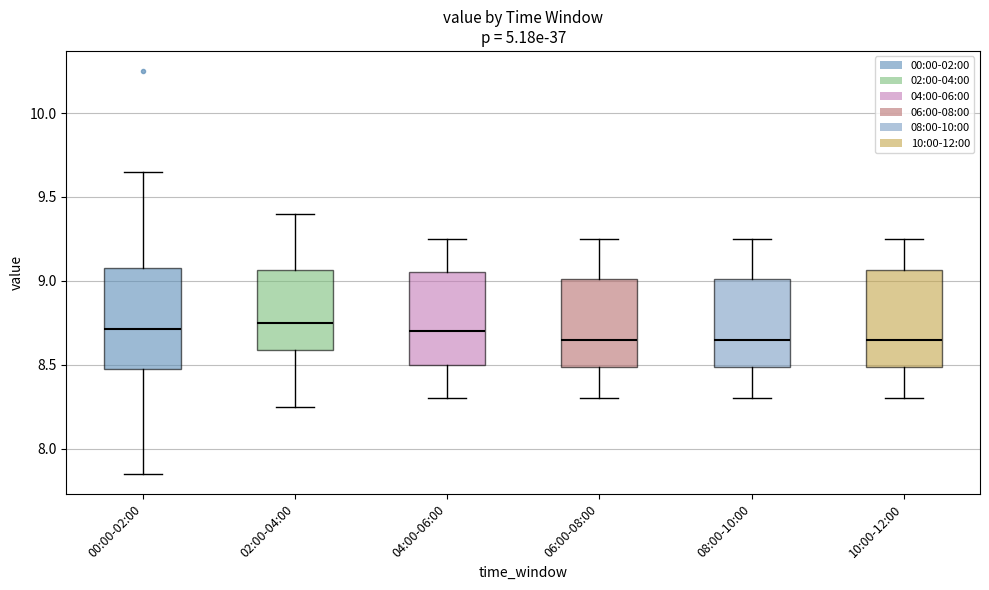

Reading left to right, transcribe this box plot: for each box, give where its median line is, the range the box spans, and where its two whiskers end, as read against the y-axis. The values are not printed on the chart, so give them approximately, as read against the axis.

00:00-02:00: median 8.70, box 8.45 to 9.10, whiskers 7.85 to 9.65
02:00-04:00: median 8.75, box 8.60 to 9.05, whiskers 8.25 to 9.40
04:00-06:00: median 8.70, box 8.50 to 9.05, whiskers 8.30 to 9.25
06:00-08:00: median 8.65, box 8.50 to 9.00, whiskers 8.30 to 9.25
08:00-10:00: median 8.65, box 8.50 to 9.00, whiskers 8.30 to 9.25
10:00-12:00: median 8.65, box 8.50 to 9.05, whiskers 8.30 to 9.25